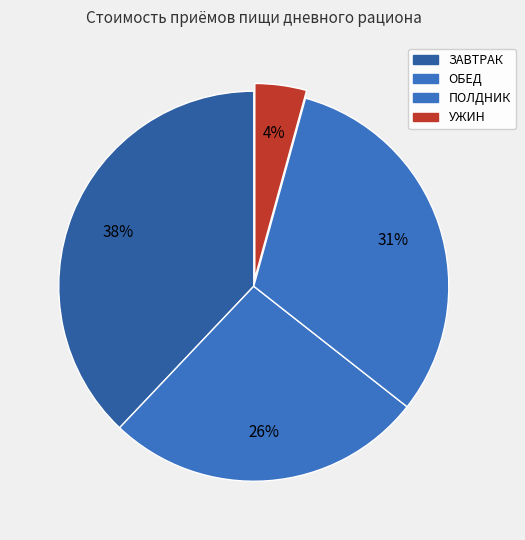

How many slices are in this pie chart?

4